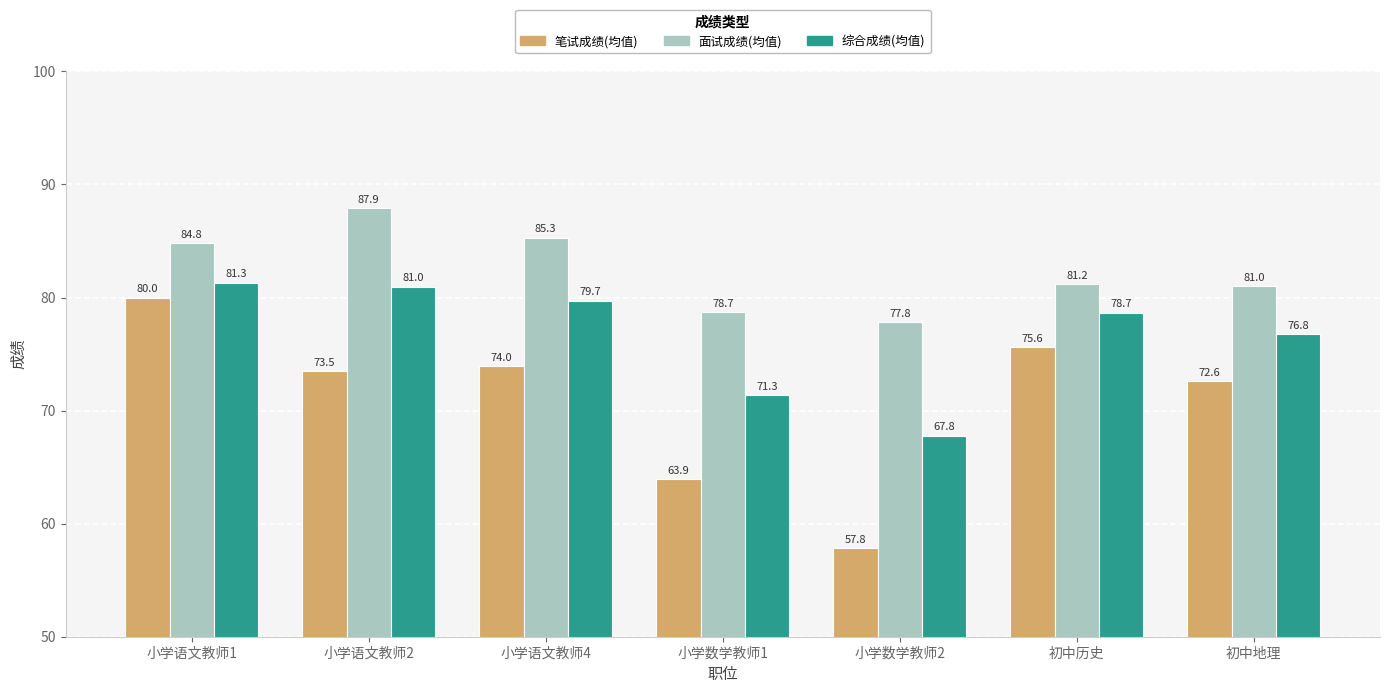

What is the value of the 综合成绩(均值) bar at the 2nd from the left?

81.0